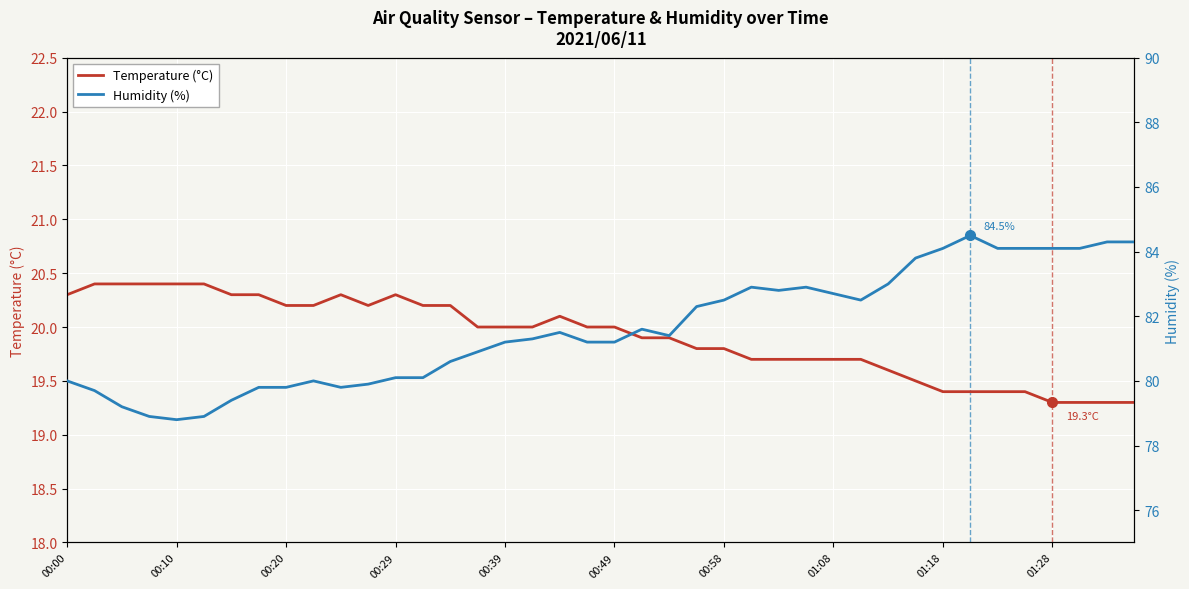

Reading right to left, extract all data points from this chart.

Temperature (°C): 19.3	19.3	19.3	19.3	19.4	19.4	19.4	19.4	19.5	19.6	19.7	19.7	19.7	19.7	19.7	19.8	19.8	19.9	19.9	20.0	20.0	20.1	20.0	20.0	20.0	20.2	20.2	20.3	20.2	20.3	20.2	20.2	20.3	20.3	20.4	20.4	20.4	20.4	20.4	20.3
Humidity (%): 84.3	84.3	84.1	84.1	84.1	84.1	84.5	84.1	83.8	83.0	82.5	82.7	82.9	82.8	82.9	82.5	82.3	81.4	81.6	81.2	81.2	81.5	81.3	81.2	80.9	80.6	80.1	80.1	79.9	79.8	80.0	79.8	79.8	79.4	78.9	78.8	78.9	79.2	79.7	80.0